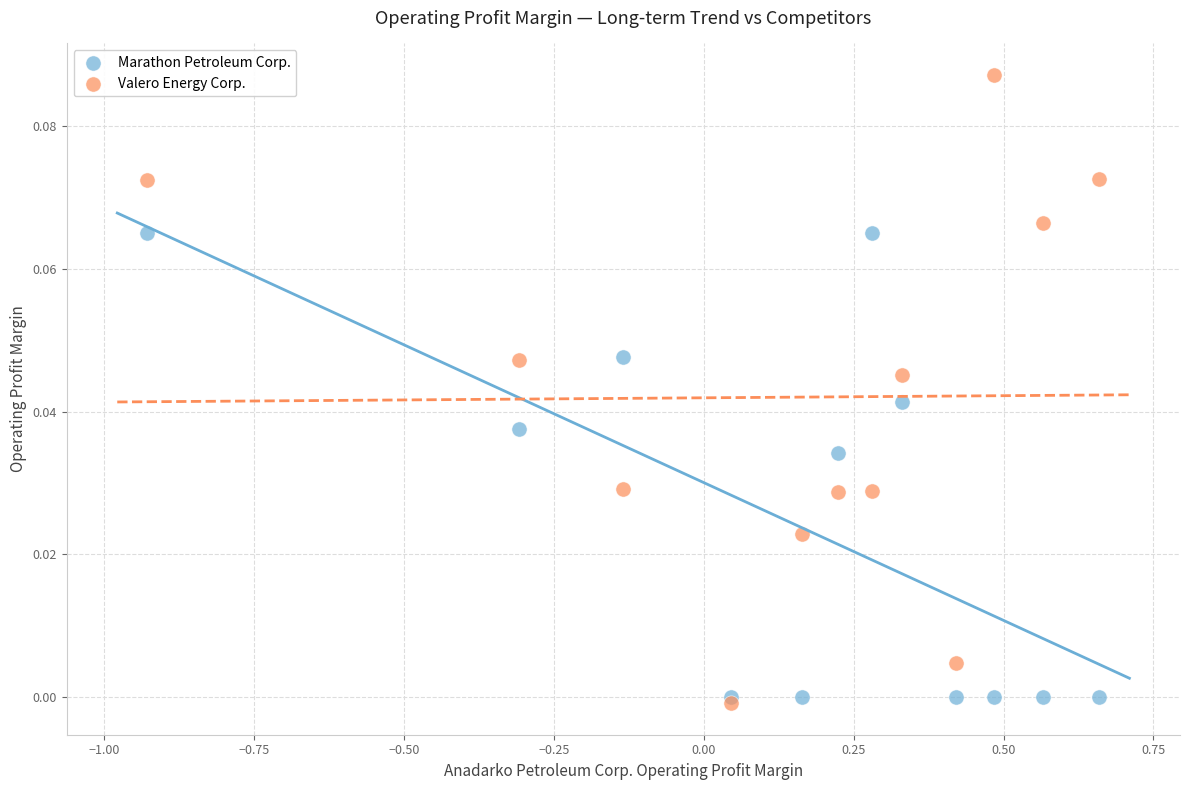

Which series contains the lowest Y value?

Valero Energy Corp.